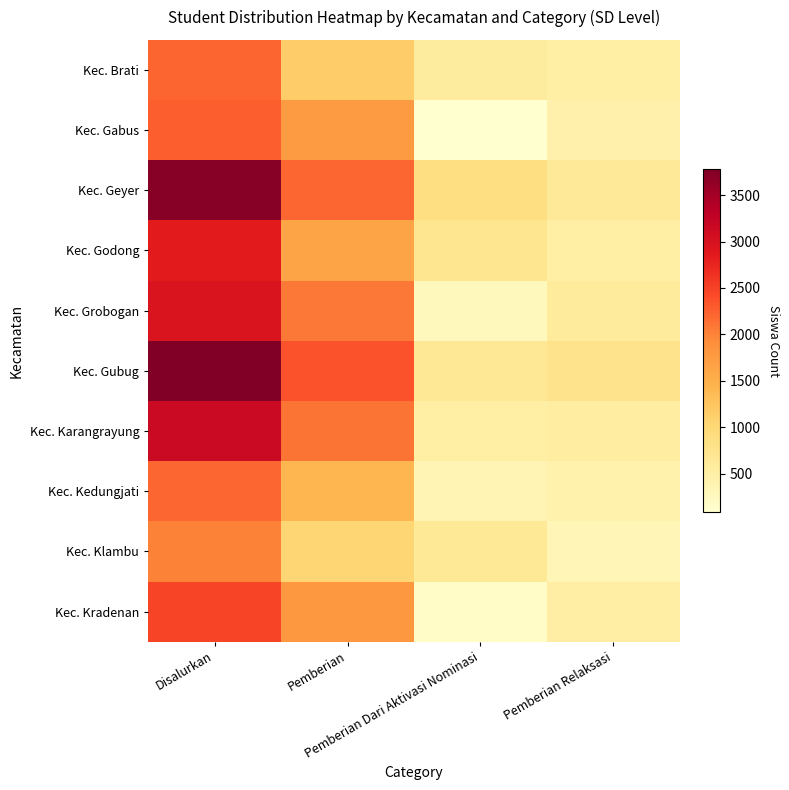

Reading left to right, extract all data points from this chart.

Kec. Brati: Disalurkan=2220	Pemberian=1160	Pemberian Dari Aktivasi Nominasi=565	Pemberian Relaksasi=495
Kec. Gabus: Disalurkan=2268	Pemberian=1754	Pemberian Dari Aktivasi Nominasi=83	Pemberian Relaksasi=431
Kec. Geyer: Disalurkan=3715	Pemberian=2218	Pemberian Dari Aktivasi Nominasi=872	Pemberian Relaksasi=625
Kec. Godong: Disalurkan=2841	Pemberian=1642	Pemberian Dari Aktivasi Nominasi=710	Pemberian Relaksasi=489
Kec. Grobogan: Disalurkan=2949	Pemberian=2079	Pemberian Dari Aktivasi Nominasi=268	Pemberian Relaksasi=602
Kec. Gubug: Disalurkan=3779	Pemberian=2354	Pemberian Dari Aktivasi Nominasi=652	Pemberian Relaksasi=773
Kec. Karangrayung: Disalurkan=3151	Pemberian=2117	Pemberian Dari Aktivasi Nominasi=491	Pemberian Relaksasi=543
Kec. Kedungjati: Disalurkan=2208	Pemberian=1422	Pemberian Dari Aktivasi Nominasi=358	Pemberian Relaksasi=428
Kec. Klambu: Disalurkan=2005	Pemberian=1034	Pemberian Dari Aktivasi Nominasi=635	Pemberian Relaksasi=336
Kec. Kradenan: Disalurkan=2476	Pemberian=1798	Pemberian Dari Aktivasi Nominasi=163	Pemberian Relaksasi=515